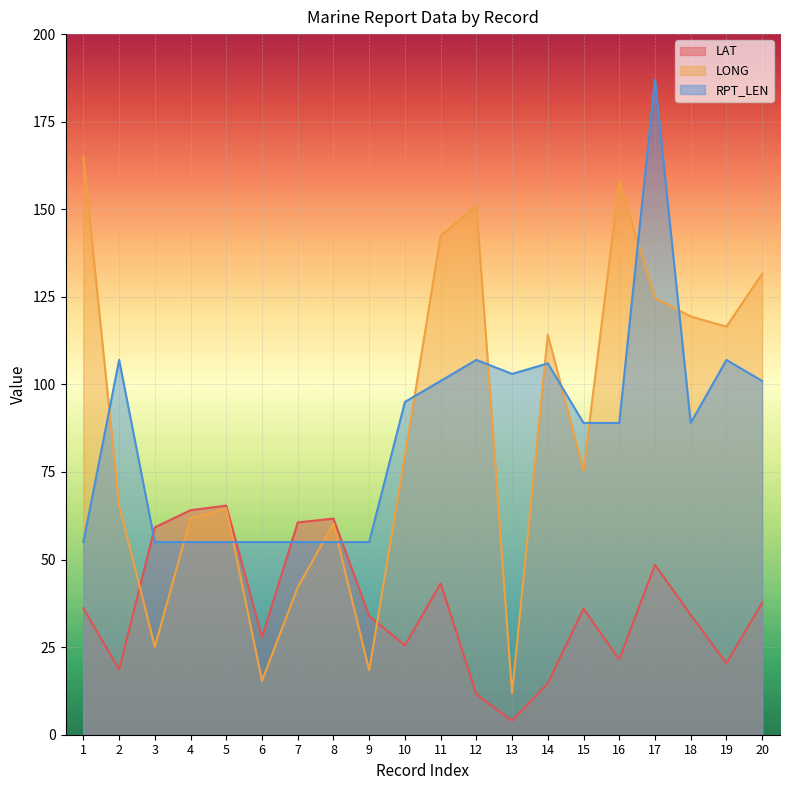

Reading left to right, list all the values displayed in this chart.

LAT: 1=36.1	2=18.6	3=59.2	4=64.1	5=65.4	6=27.8	7=60.6	8=61.7	9=33.9	10=25.5	11=43.2	12=11.5	13=4.0	14=14.7	15=36.0	16=21.5	17=48.5	18=34.2	19=20.4	20=37.7
LONG: 1=164.8	2=65.5	3=25.1	4=61.8	5=64.6	6=15.4	7=42.1	8=60.2	9=18.4	10=79.6	11=142.4	12=151.1	13=11.9	14=114.2	15=75.4	16=157.8	17=124.7	18=119.4	19=116.5	20=131.6
RPT_LEN: 1=55.0	2=107.0	3=55.0	4=55.0	5=55.0	6=55.0	7=55.0	8=55.0	9=55.0	10=95.0	11=101.0	12=107.0	13=103.0	14=106.0	15=89.0	16=89.0	17=187.0	18=89.0	19=107.0	20=101.0